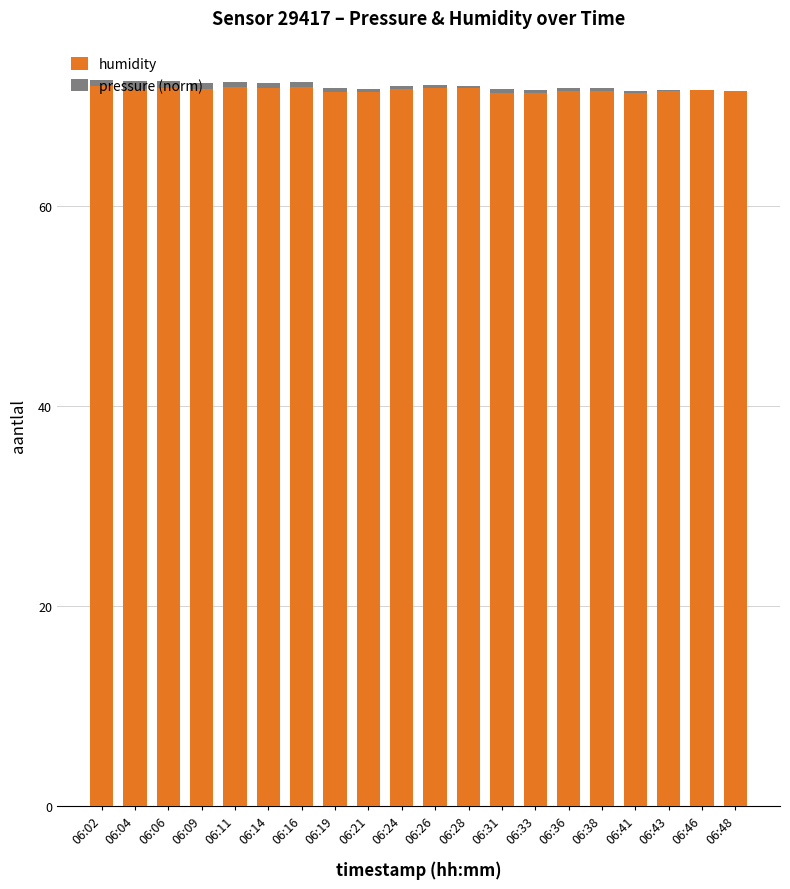

What is the maximum value for humidity?

72.0